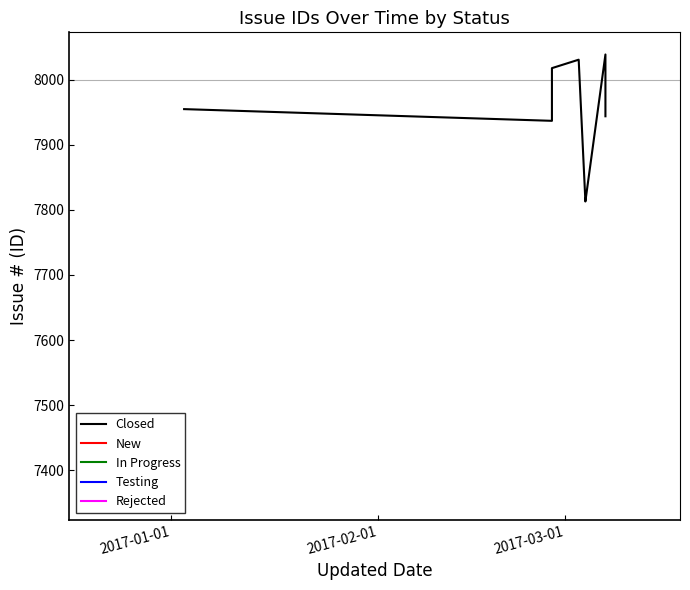

Reading left to right, transcribe all the data shown in this chart.

7955	7937	8018	8031	7814	7813	8039	7944